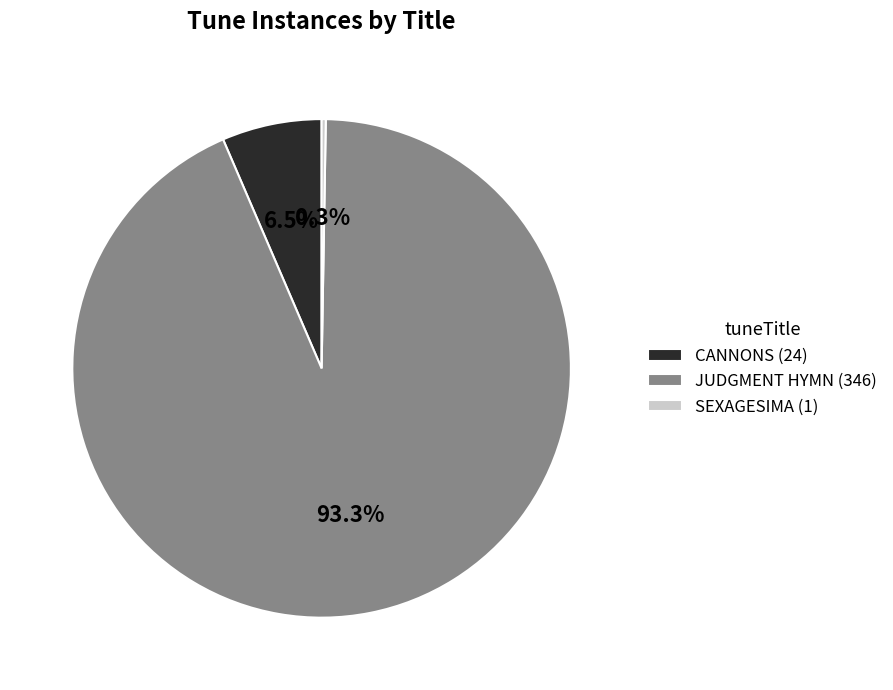

Which has a higher value, CANNONS (24) or JUDGMENT HYMN (346)?

JUDGMENT HYMN (346)